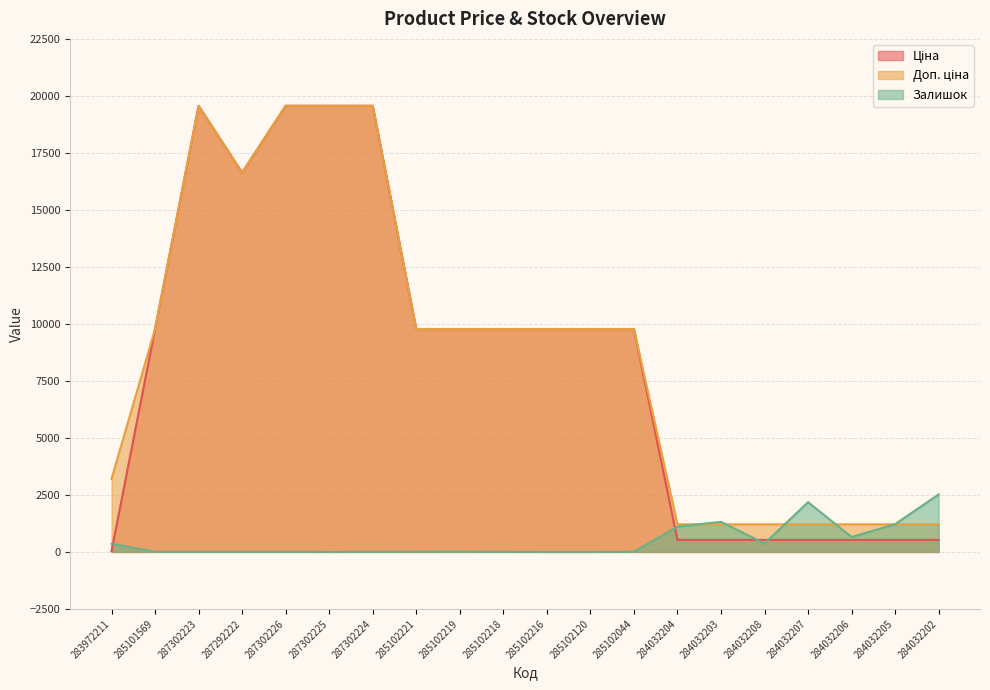

What is the value of the Доп. ціна point at the 5th from the left?

19564.9